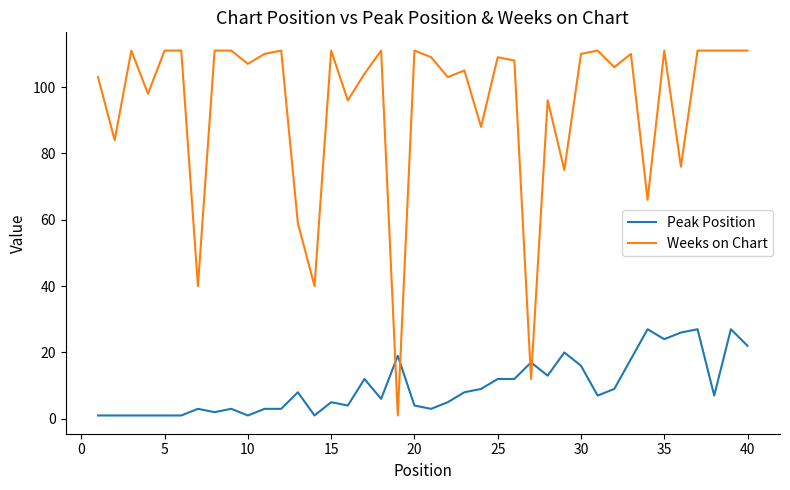

What is the difference between the maximum and minimum values in the Peak Position series?

26